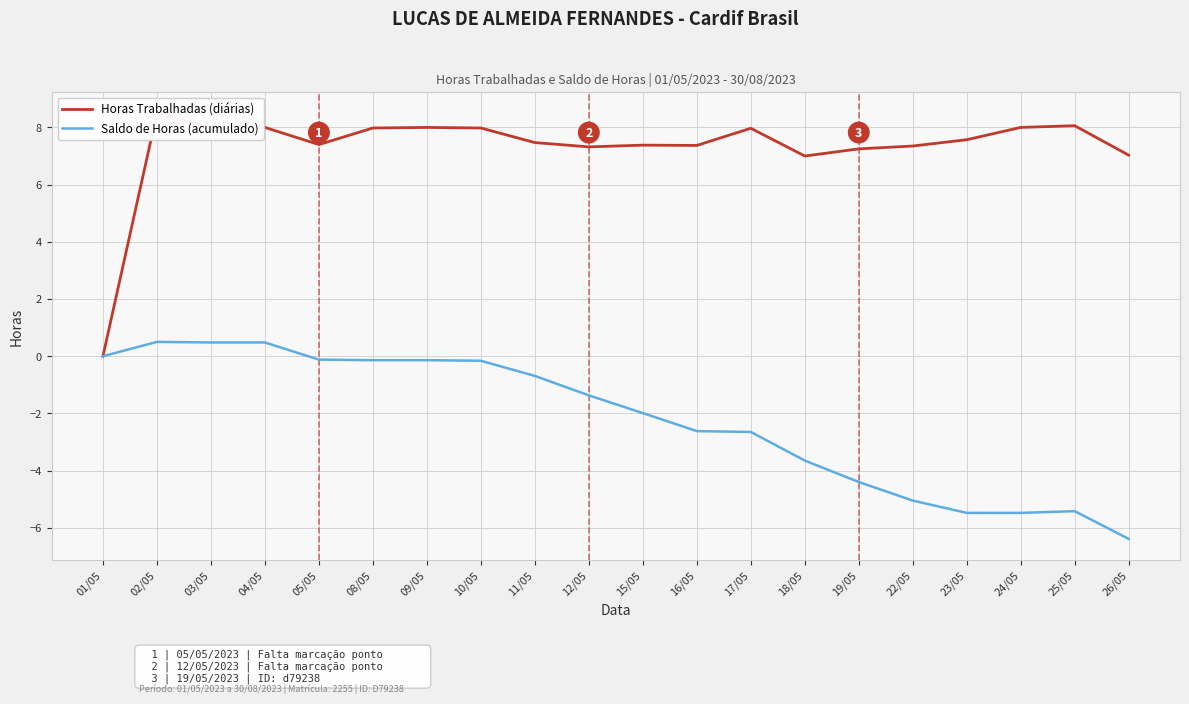

What is the value of the Horas Trabalhadas (diárias) point at the 12th from the left?

7.4